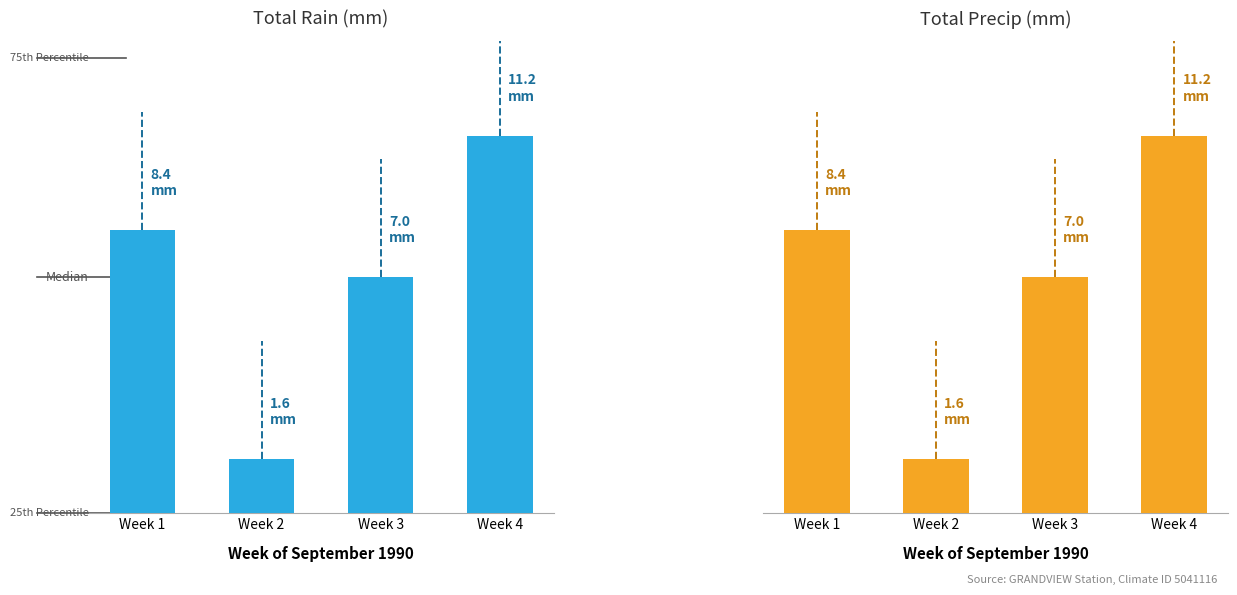

What are all the series names shown in the legend?

Total Rain (mm), Total Precip (mm)